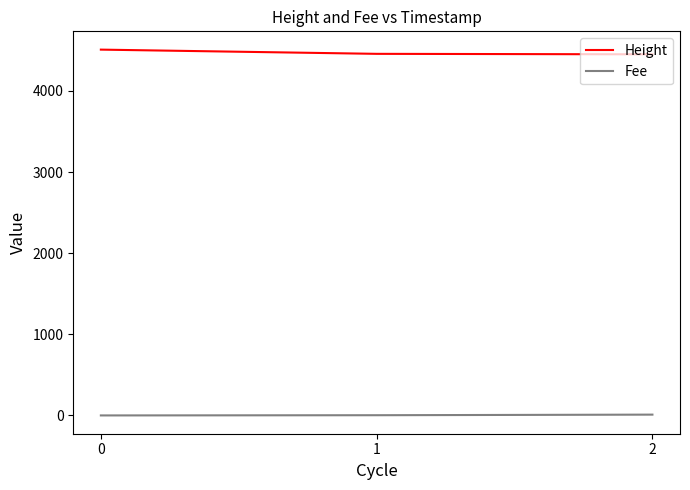

How many distinct data groups are displayed?

2